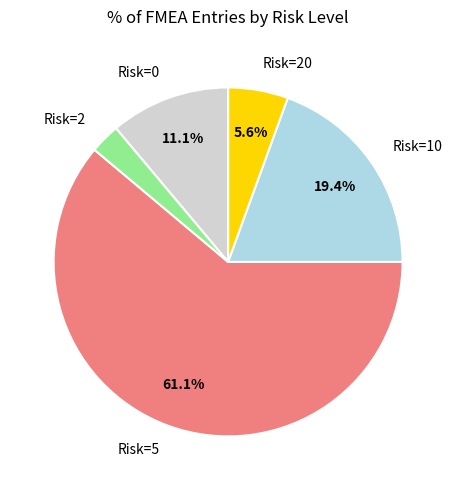

To the nearest percent, what is the average slice percentage?

20%